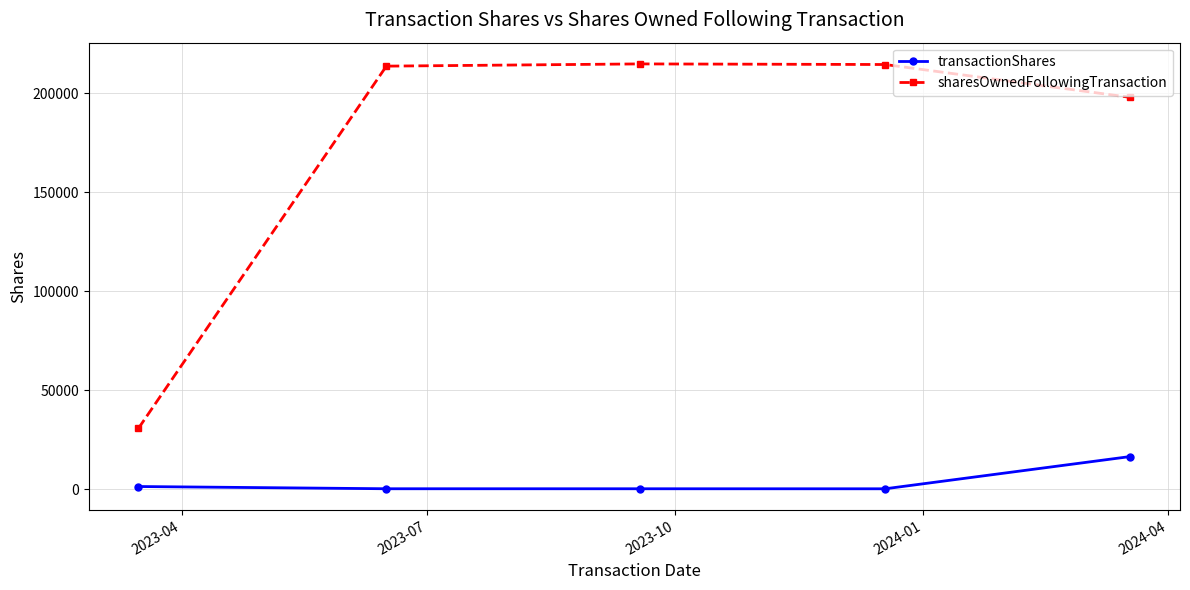

Is this an area chart (filled region under the line)?

No